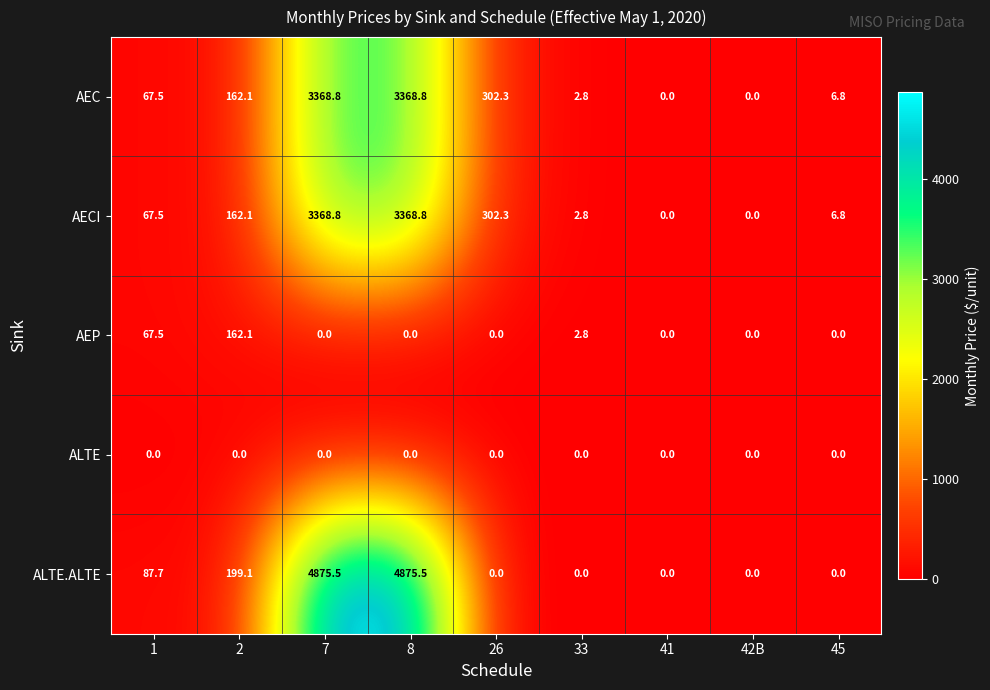

What is the difference between the maximum and minimum values in the AECI series?

3368.8